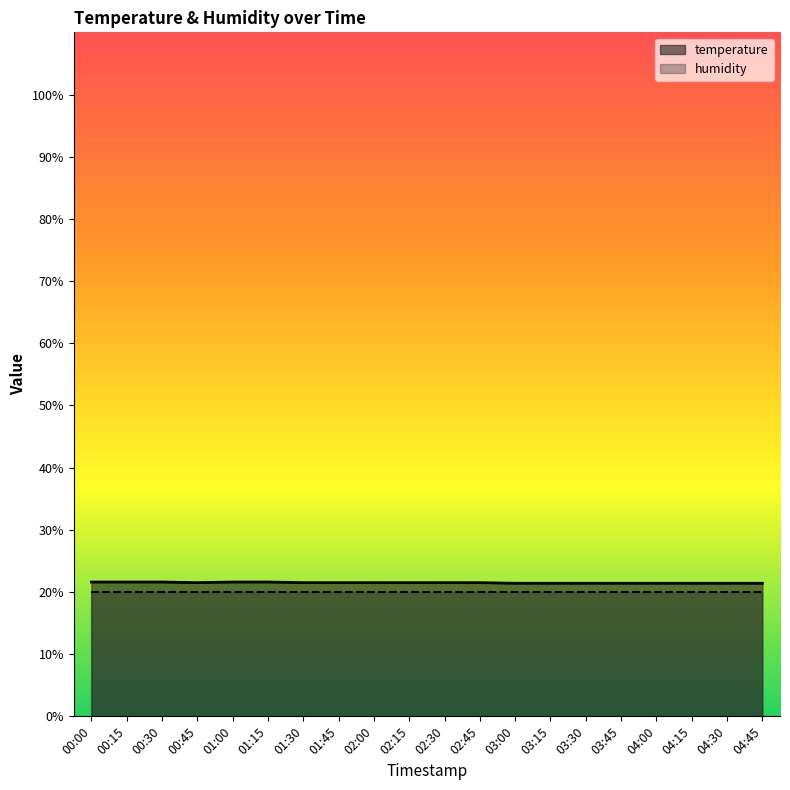

How many values are between 21 and 22?

20